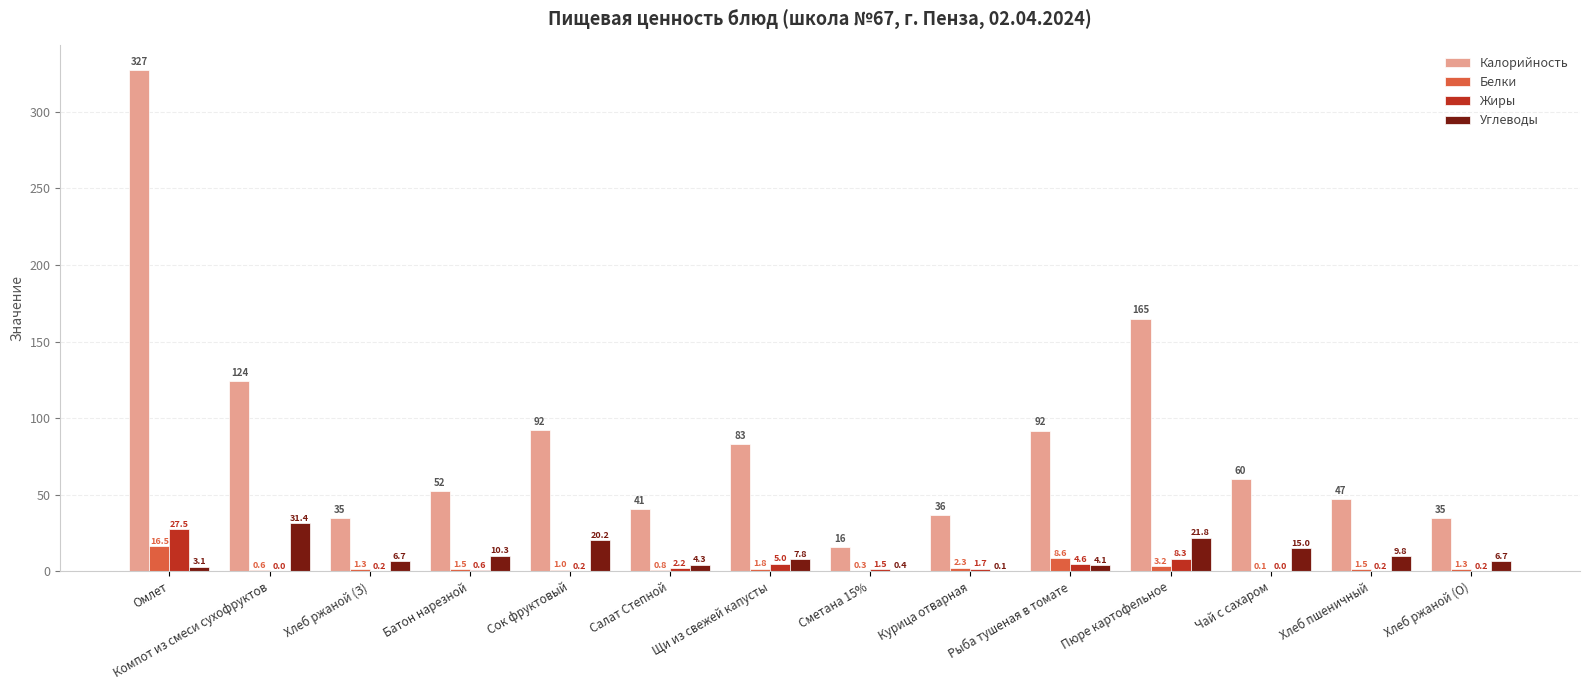

How many groups of bars are there?

14